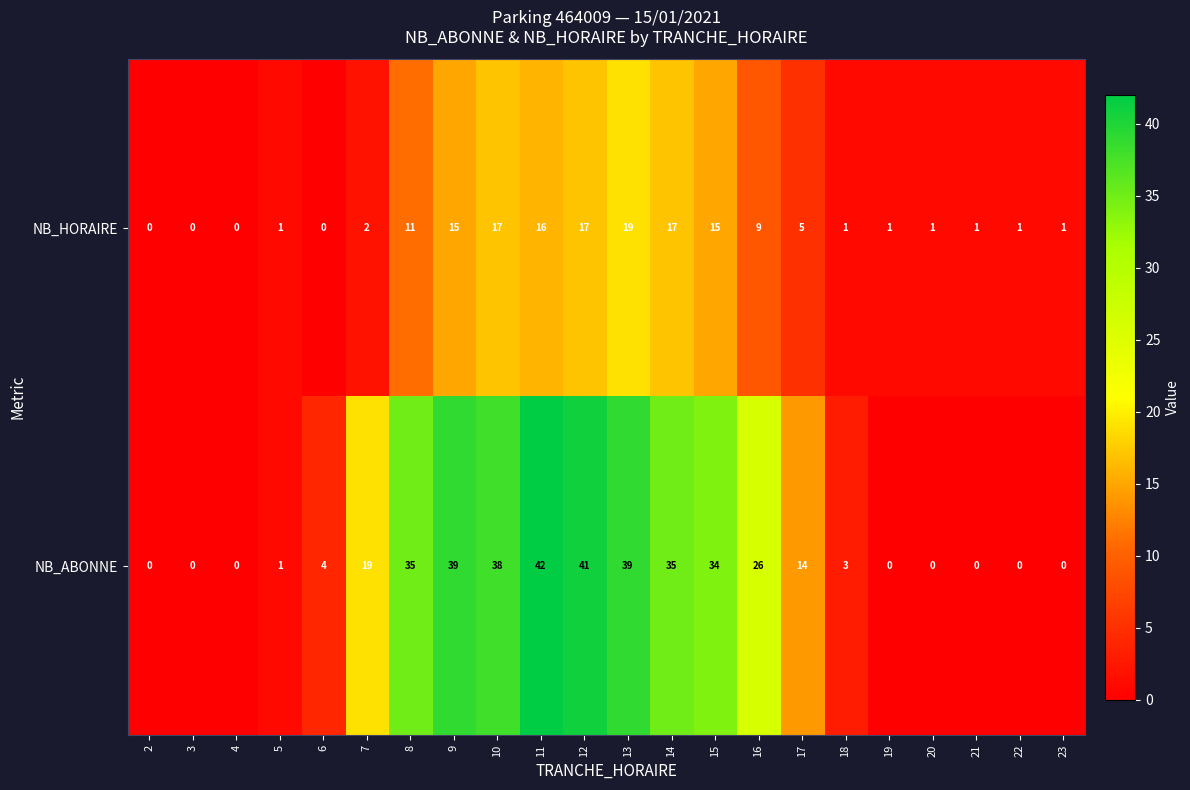

Rank the series at 23 from lowest to highest value.

NB_ABONNE, NB_HORAIRE